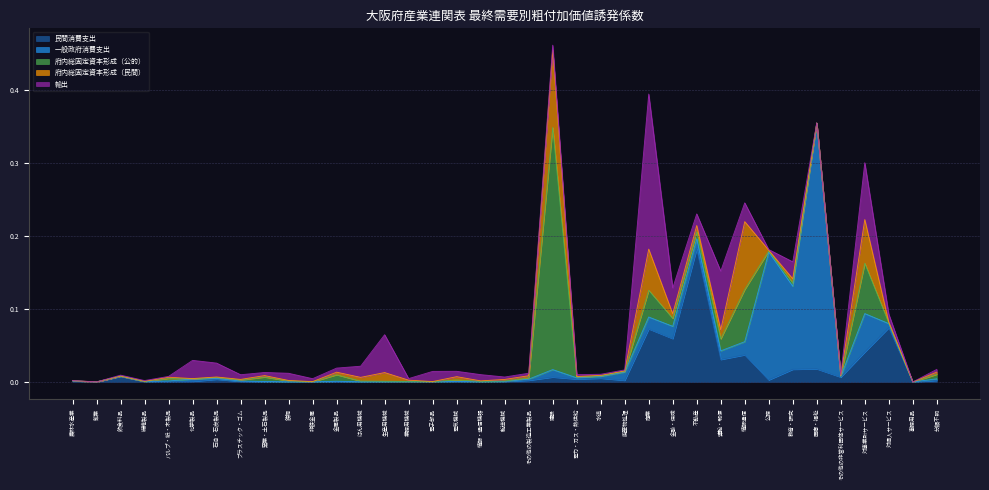

Reading left to right, extract all data points from this chart.

民間消費支出: 0.0	0.0	0.0	0.0	0.0	0.0	0.0	0.0	0.0	0.0	0.0	0.0	0.0	0.0	0.0	0.0	0.0	0.0	0.0	0.0	0.0	0.0	0.0	0.0	0.1	0.1	0.2	0.0	0.0	0.0	0.0	0.0	0.0	0.0	0.1	0.0	0.0
一般政府消費支出: 0.0	0.0	0.0	0.0	0.0	0.0	0.0	0.0	0.0	0.0	0.0	0.0	0.0	0.0	0.0	0.0	0.0	0.0	0.0	0.0	0.0	0.0	0.0	0.0	0.0	0.0	0.0	0.0	0.0	0.2	0.1	0.3	0.0	0.1	0.0	0.0	0.0
府内総固定資本形成（公的）: 0.0	0.0	0.0	0.0	0.0	0.0	0.0	0.0	0.0	0.0	0.0	0.0	0.0	0.0	0.0	0.0	0.0	0.0	0.0	0.0	0.3	0.0	0.0	0.0	0.0	0.0	0.0	0.0	0.1	0.0	0.0	0.0	0.0	0.1	0.0	0.0	0.0
府内総固定資本形成（民間）: 0.0	0.0	0.0	0.0	0.0	0.0	0.0	0.0	0.0	0.0	0.0	0.0	0.0	0.0	0.0	0.0	0.0	0.0	0.0	0.0	0.1	0.0	0.0	0.0	0.1	0.0	0.0	0.0	0.1	0.0	0.0	0.0	0.0	0.1	0.0	0.0	0.0
輸出: 0.0	0.0	0.0	0.0	0.0	0.0	0.0	0.0	0.0	0.0	0.0	0.0	0.0	0.1	0.0	0.0	0.0	0.0	0.0	0.0	0.0	0.0	0.0	0.0	0.2	0.0	0.0	0.1	0.0	0.0	0.0	0.0	0.0	0.1	0.0	0.0	0.0